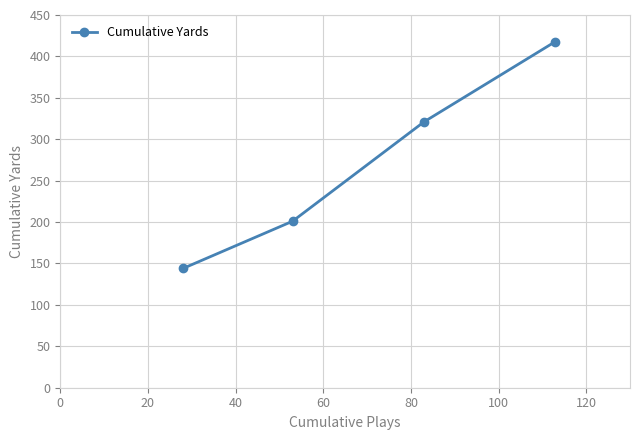

What is the smallest value displayed?

144